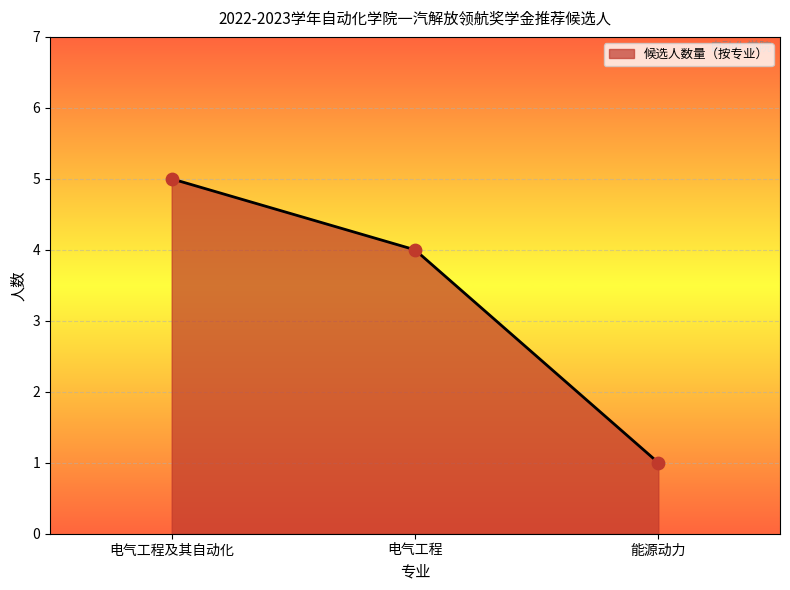

Which has a higher value, 电气工程 or 电气工程及其自动化?

电气工程及其自动化